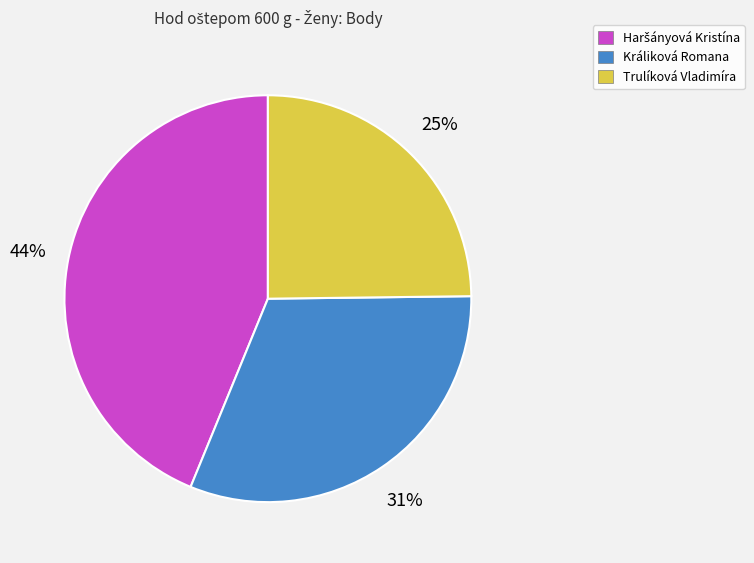

What percentage is the Králiková Romana slice, to the nearest percent?

31%